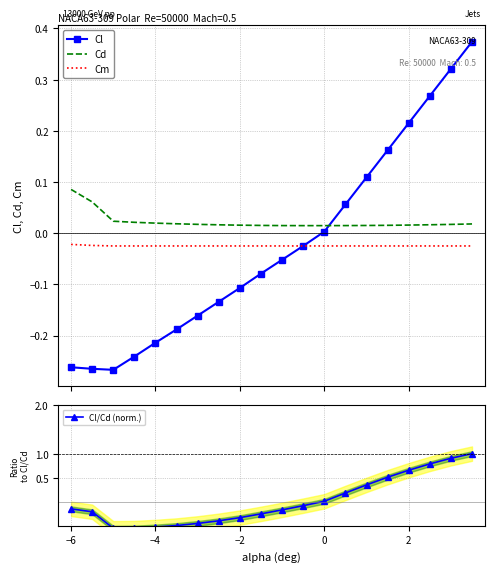

What are all the series names shown in the legend?

Cl, Cd, Cm, Cl/Cd (norm.)